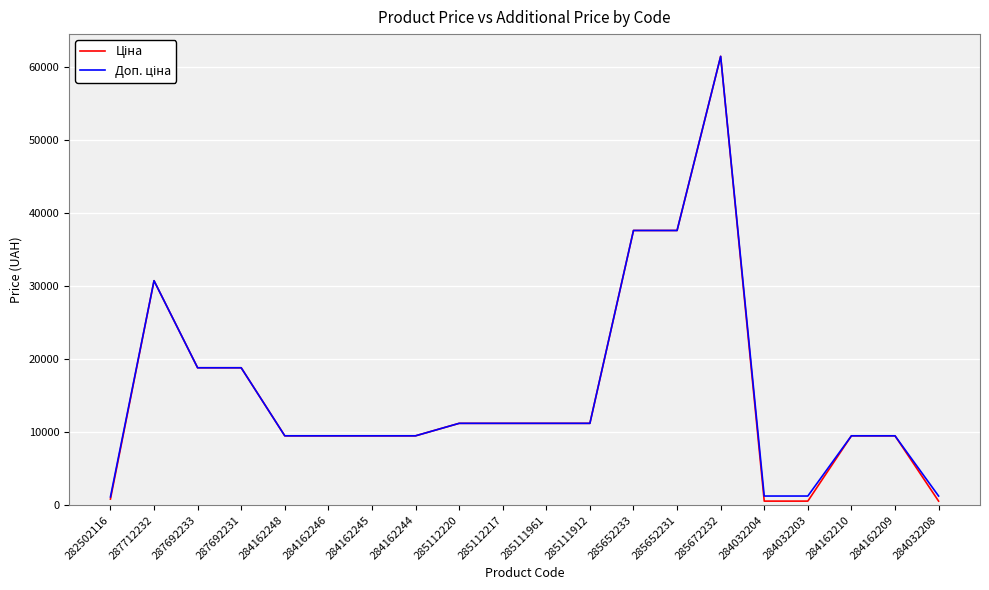

At which category is the sum across all series the highest?

285672232